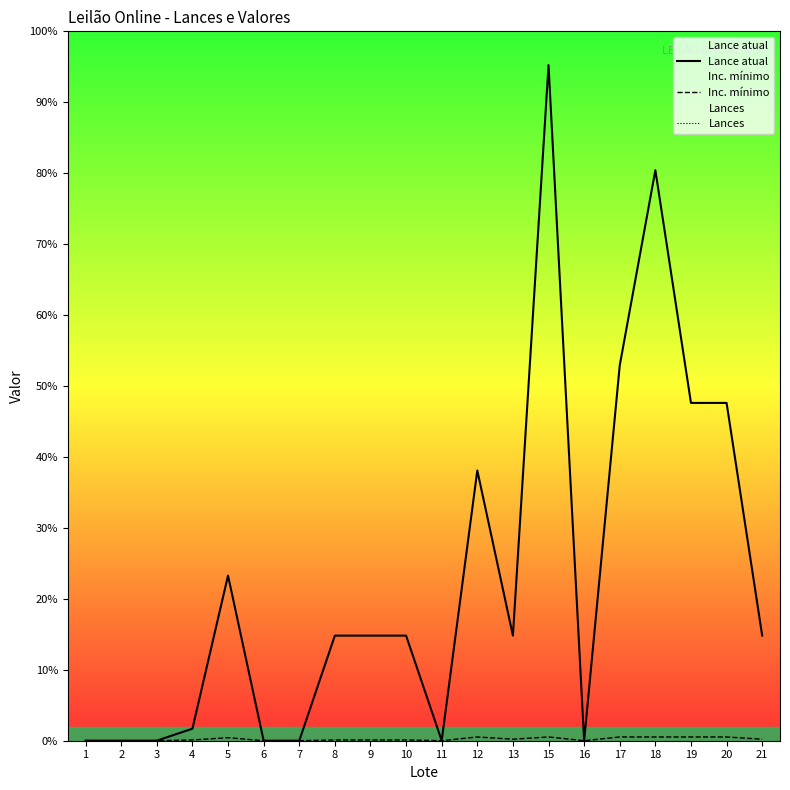

Where is the first local minimum for Inc. mínimo?

11